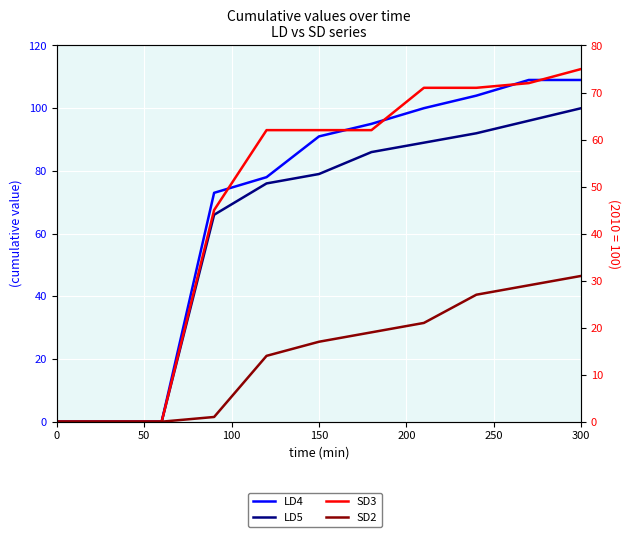

Reading left to right, transcribe all the data shown in this chart.

LD4: 0	0	73	78	91	95	100	104	109	109
LD5: 0	0	66	76	79	86	89	92	96	100
SD3: 0	0	45	62	62	62	71	71	72	75
SD2: 0	0	1	14	17	19	21	27	29	31